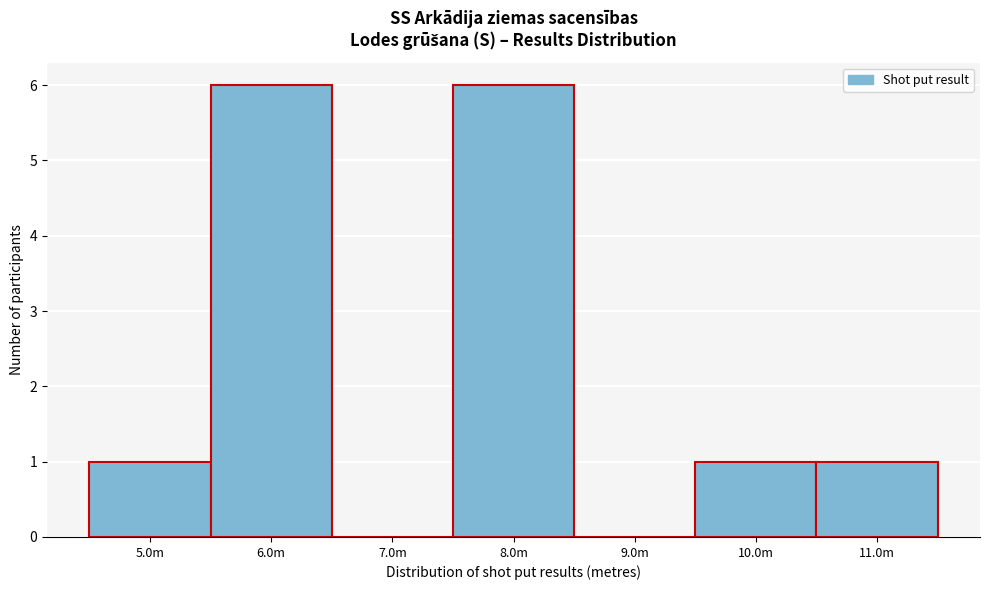

Reading left to right, extract all data points from this chart.

5.0m=1	6.0m=6	7.0m=0	8.0m=6	9.0m=0	10.0m=1	11.0m=1